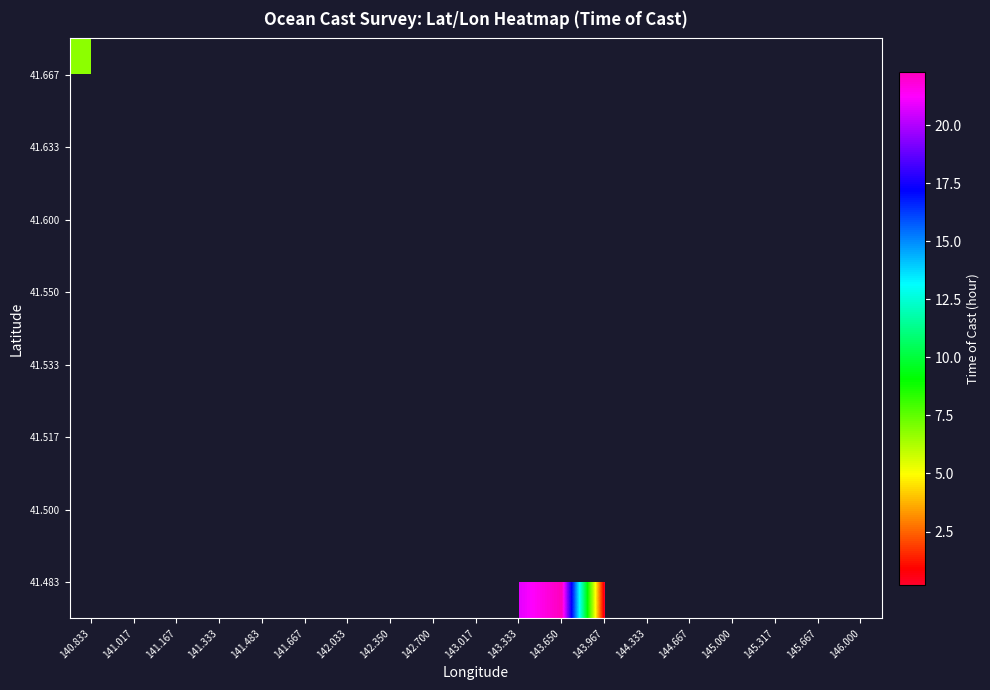

How many series are shown in this chart?

8